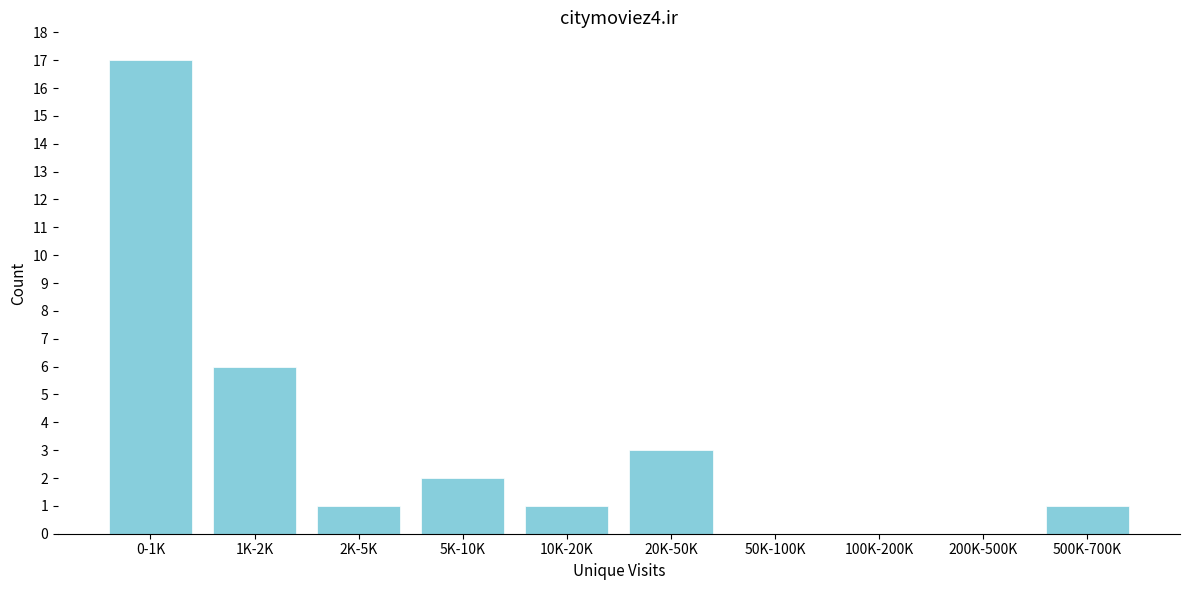

Reading right to left, list all the values displayed in this chart.

500K-700K=1	200K-500K=0	100K-200K=0	50K-100K=0	20K-50K=3	10K-20K=1	5K-10K=2	2K-5K=1	1K-2K=6	0-1K=17